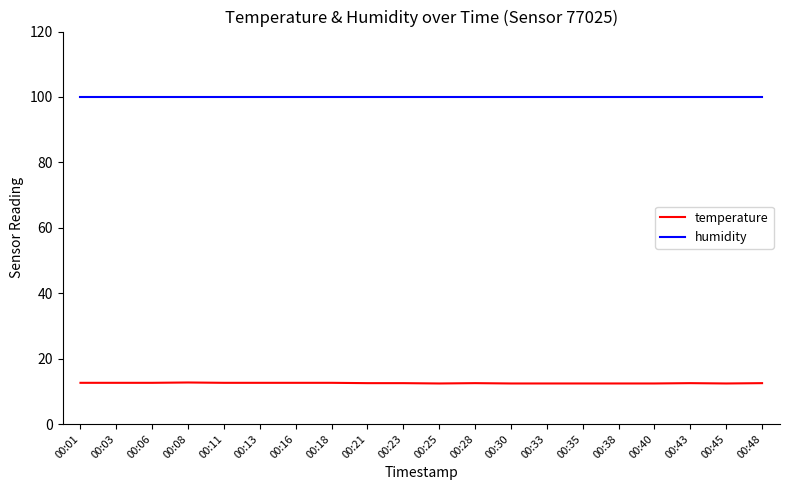

At 00:23, list the series in order from largest to smallest.

humidity, temperature